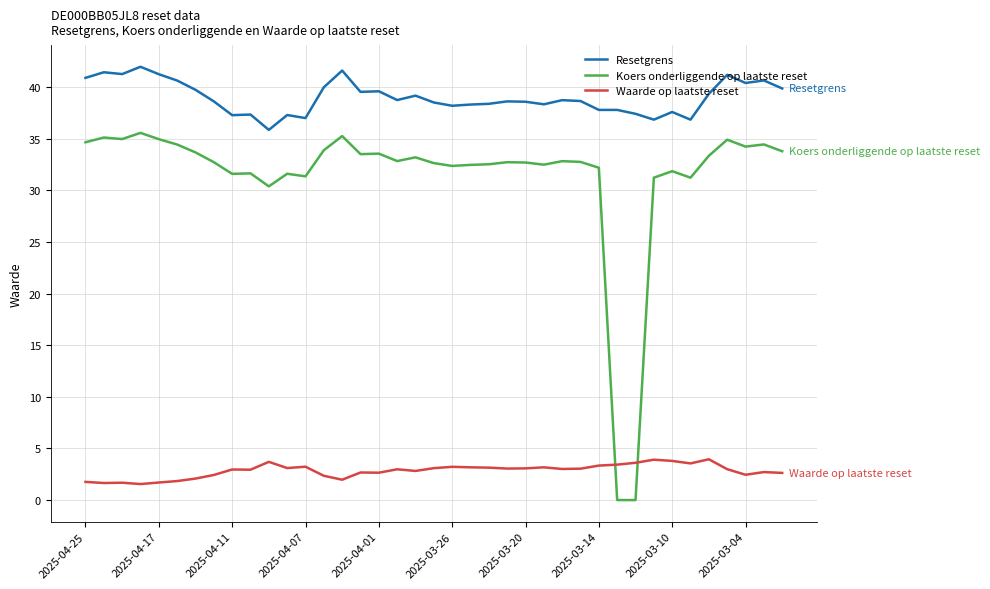

What is the greatest value displayed?

42.0